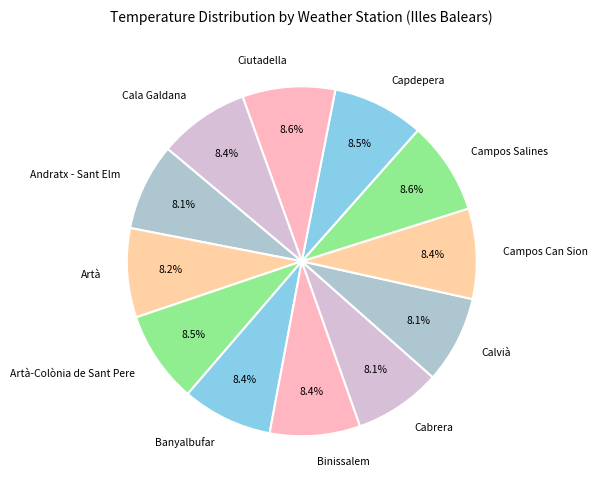

The Ciutadella slice represents 1% of the pie. True or false?

False